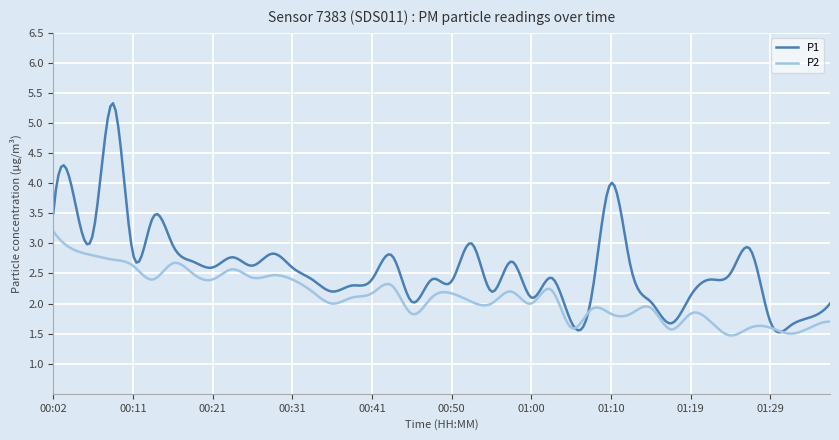

Rank the series by their maximum value, from highest to lowest.

P1, P2